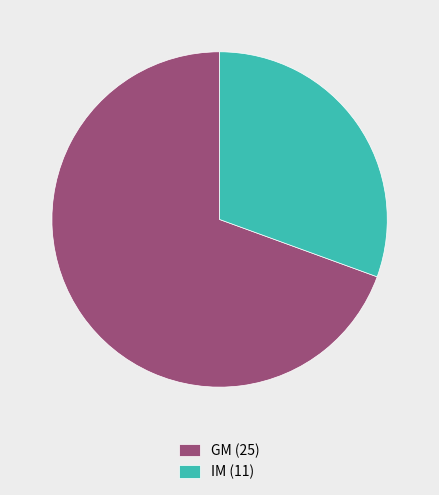

Count the number of slices in the pie.

2